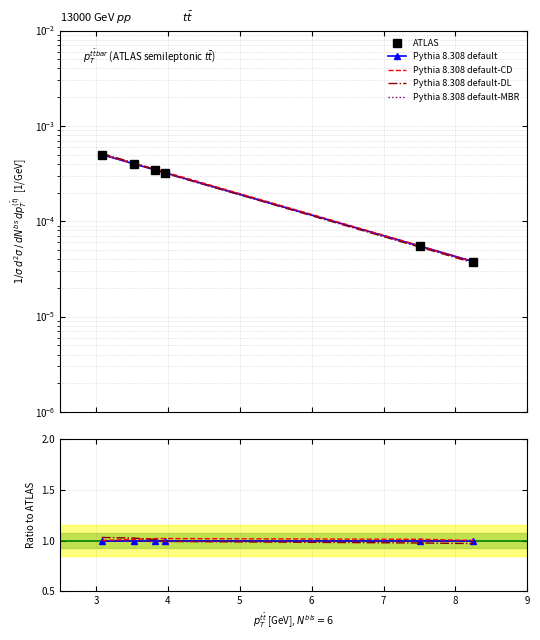

At which category is the sum across all series the highest?

3